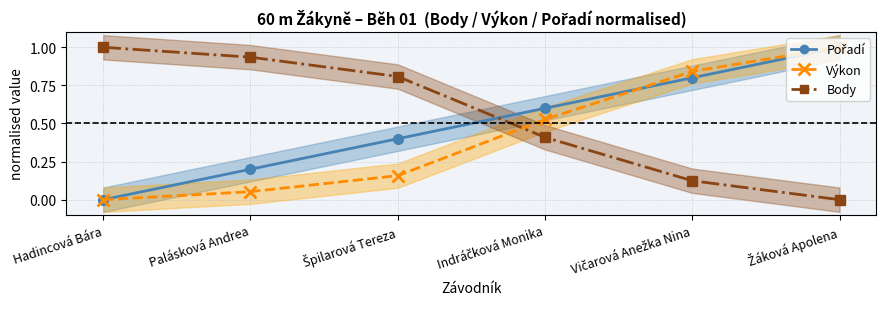

How many categories are shown in the chart?

6